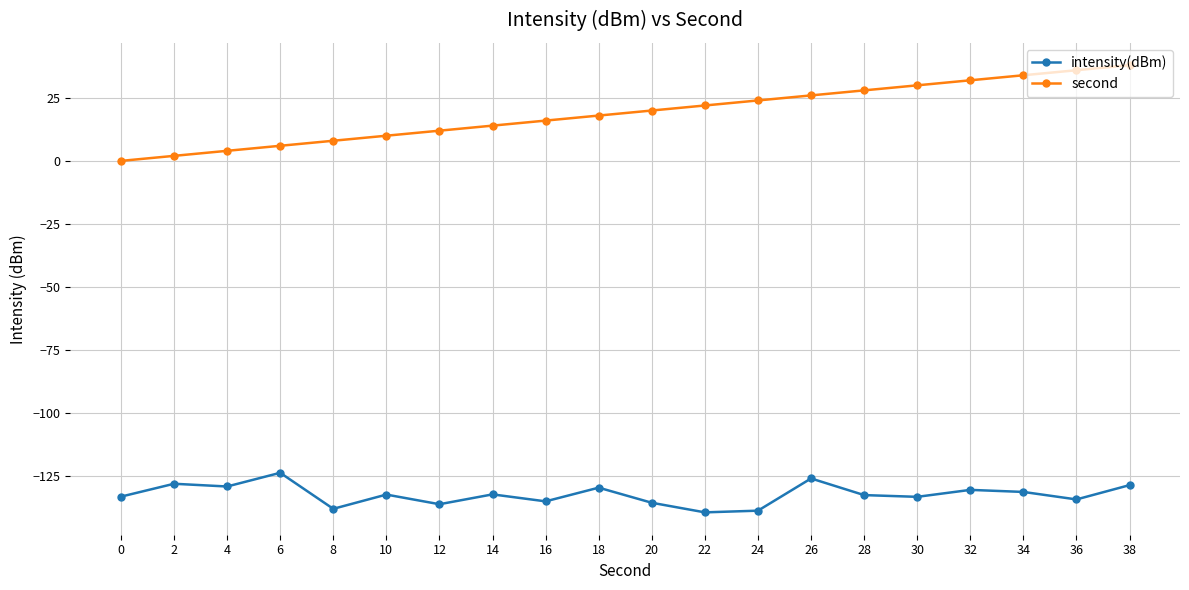

True or false: intensity(dBm) and second cross at least once.

False